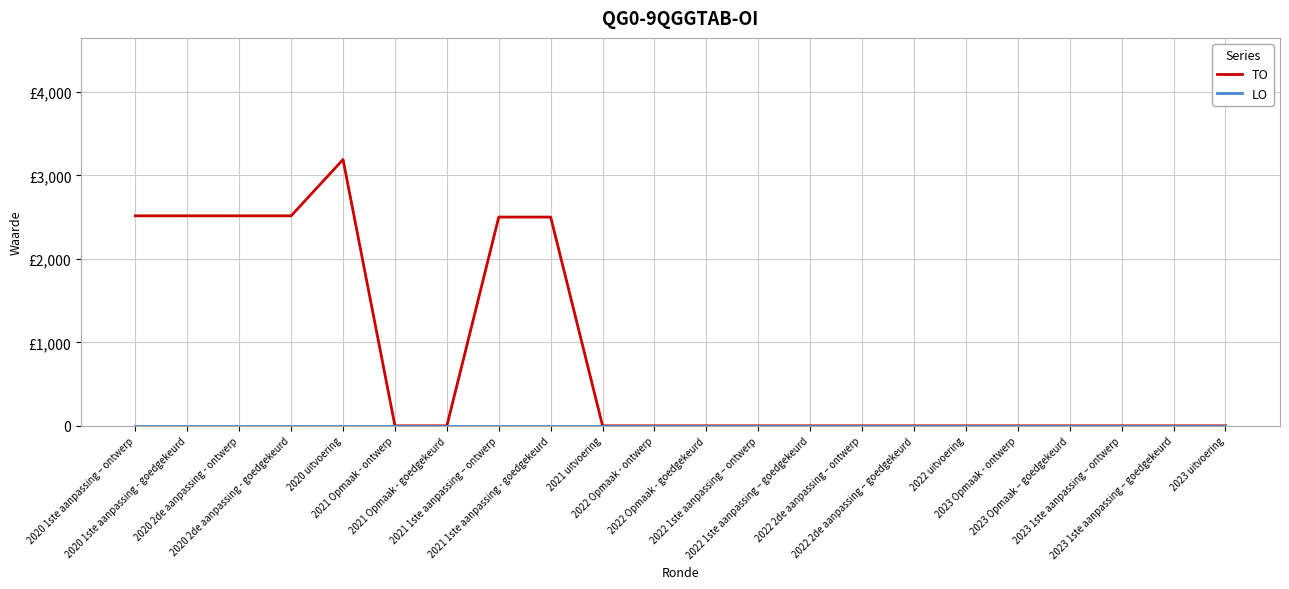

Is this an area chart (filled region under the line)?

No